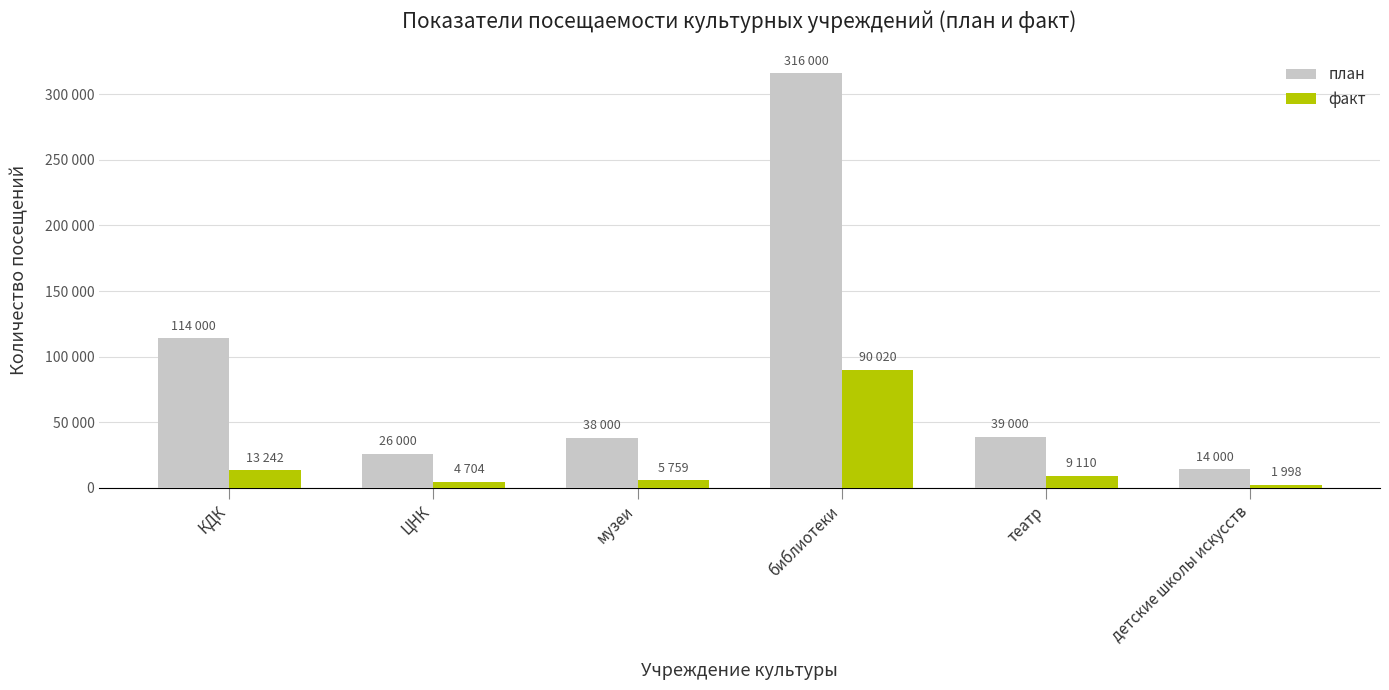

The value of факт at КДК is 6234. True or false?

False